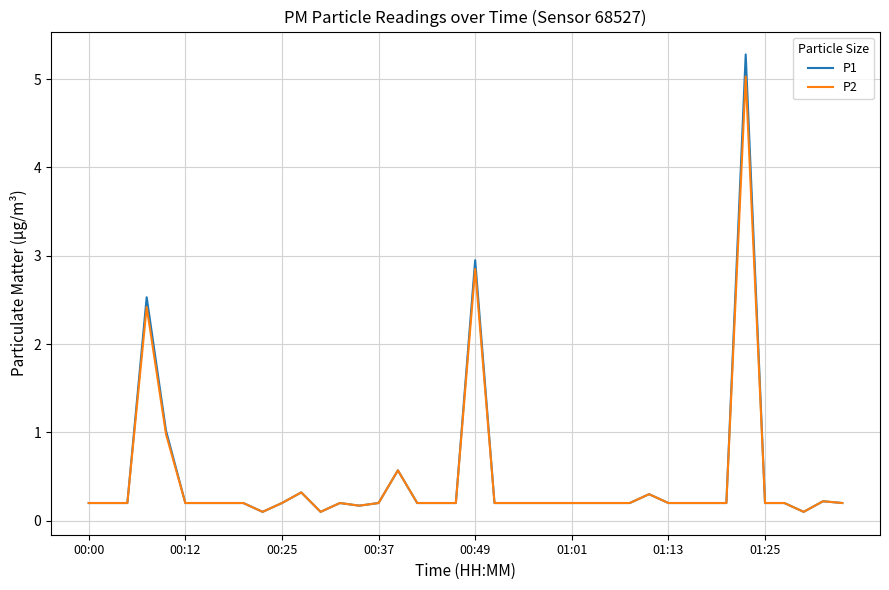

What is the greatest value displayed?

5.3